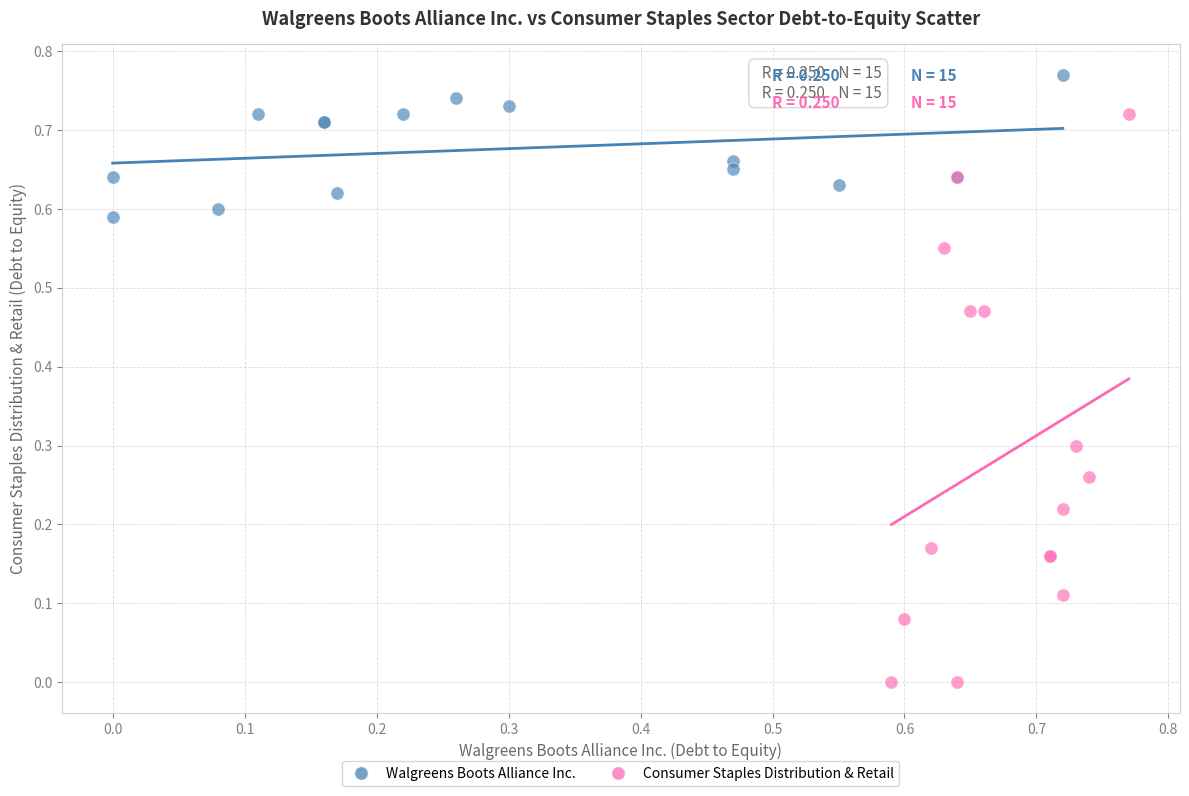

Which series contains the lowest Y value?

Consumer Staples Distribution & Retail